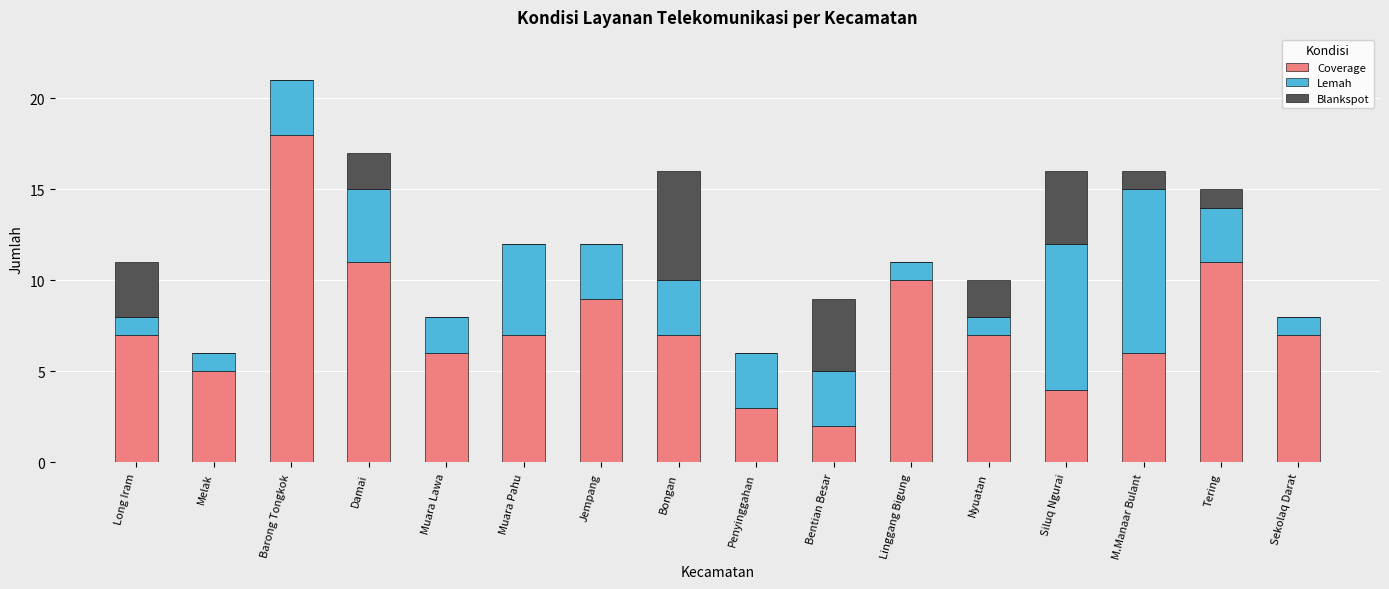

Count the number of categories in the chart.

16